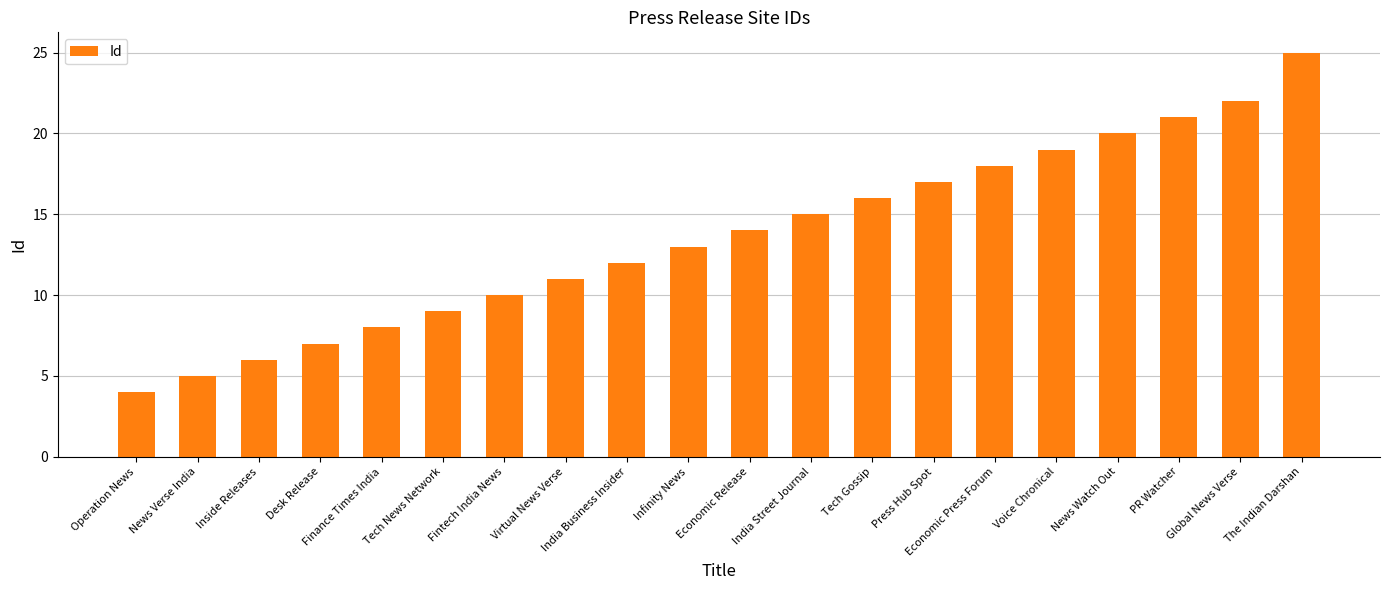

What is the average value?

14